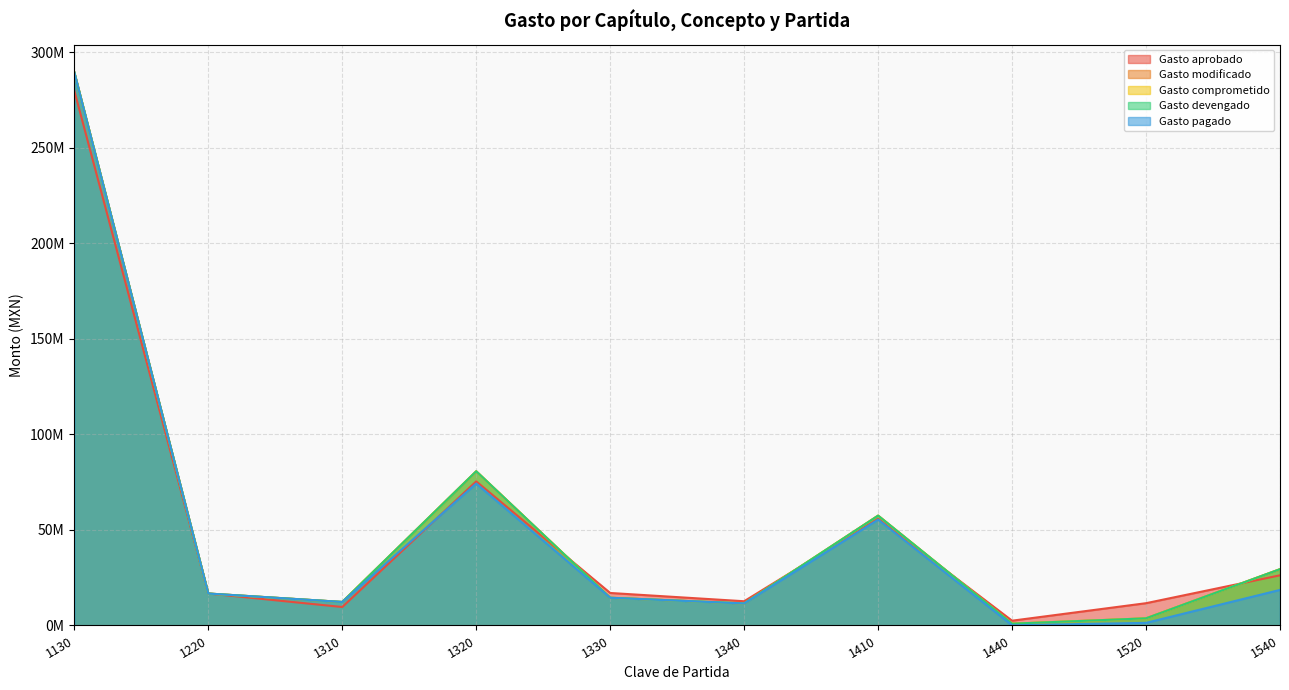

Does the chart have visible grid lines?

Yes